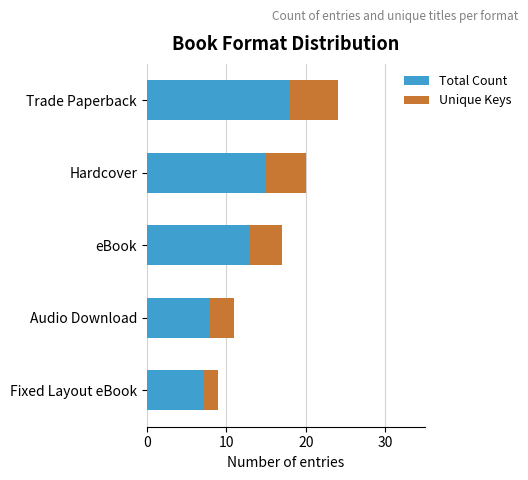

What is the minimum value for Total Count?

7